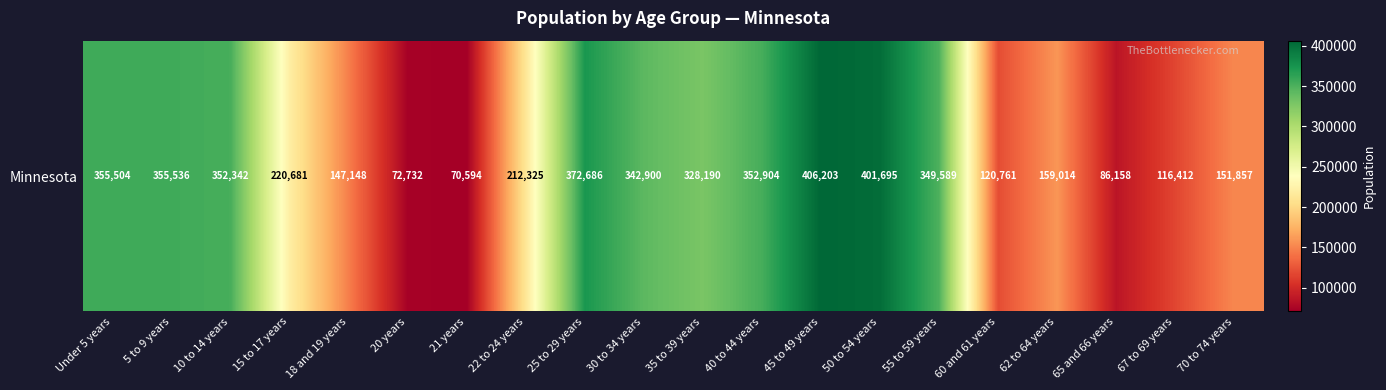

What is the difference between the maximum and second lowest values?

333471